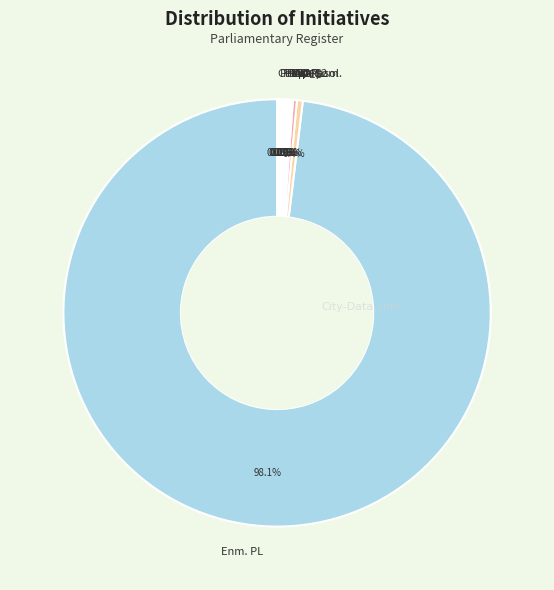

To the nearest percent, what is the difference between the largest and smallest slice percentages?

98%